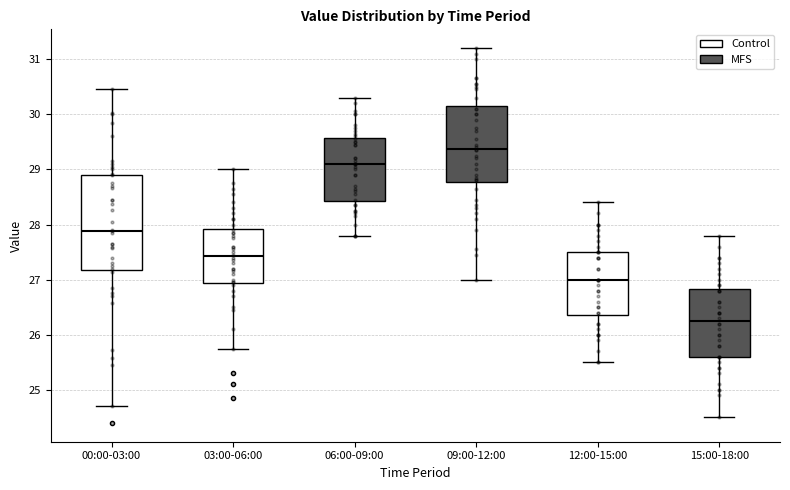

Comparing the boxes themselves (not the whiskers), which one is the tallest?

00:00-03:00